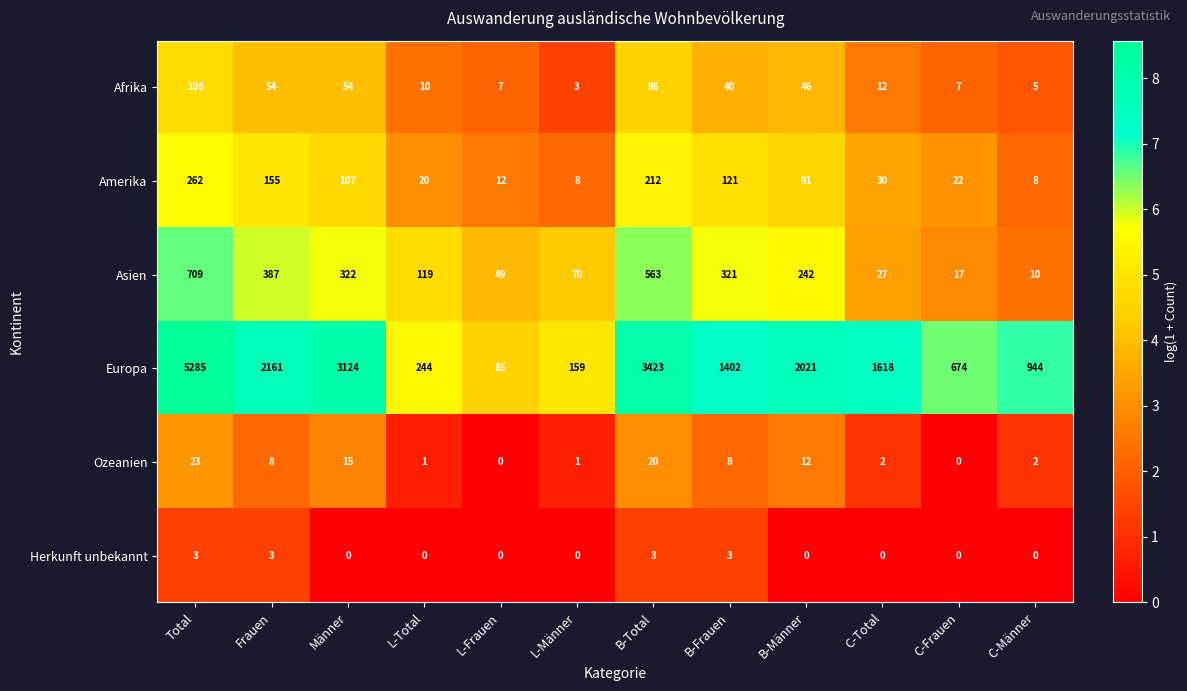

Which series changed the most between L-Total and C-Männer?

Europa